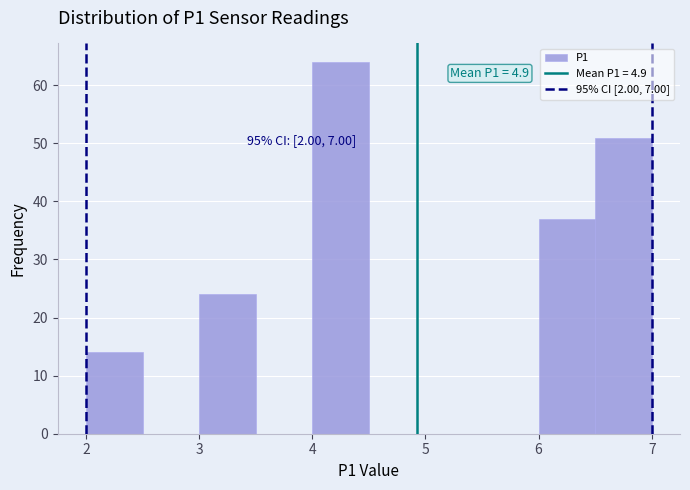

Which range on the x-axis has the tallest bar?

4.0 to 4.5